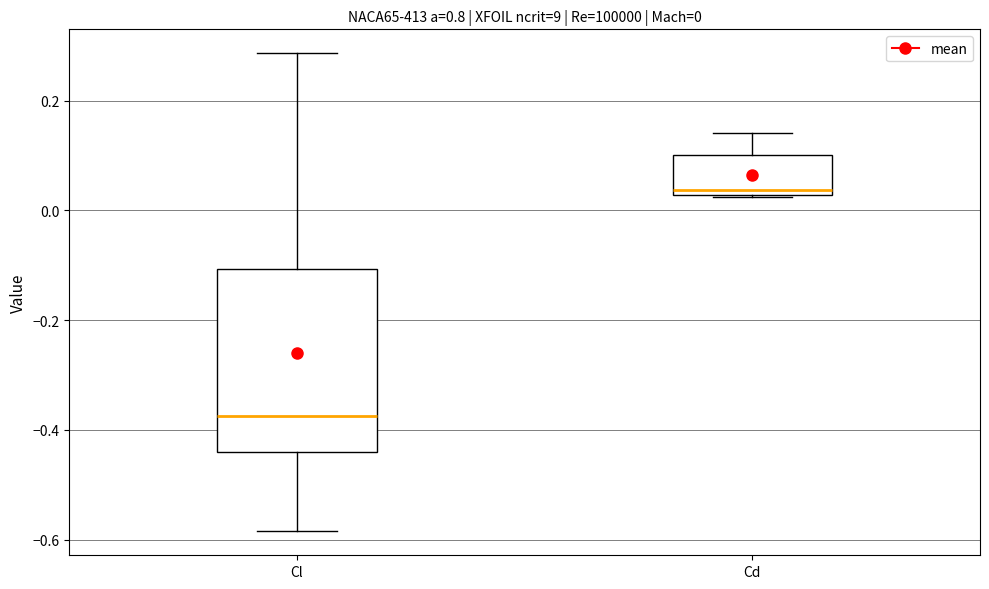

Comparing the boxes themselves (not the whiskers), which one is the tallest?

Cl